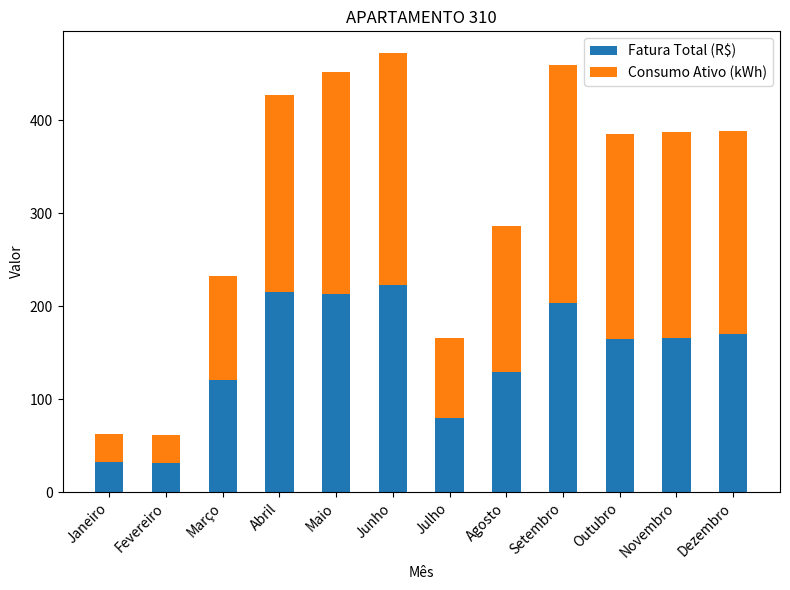

The value of Fatura Total (R$) at Junho is 222.8. True or false?

True